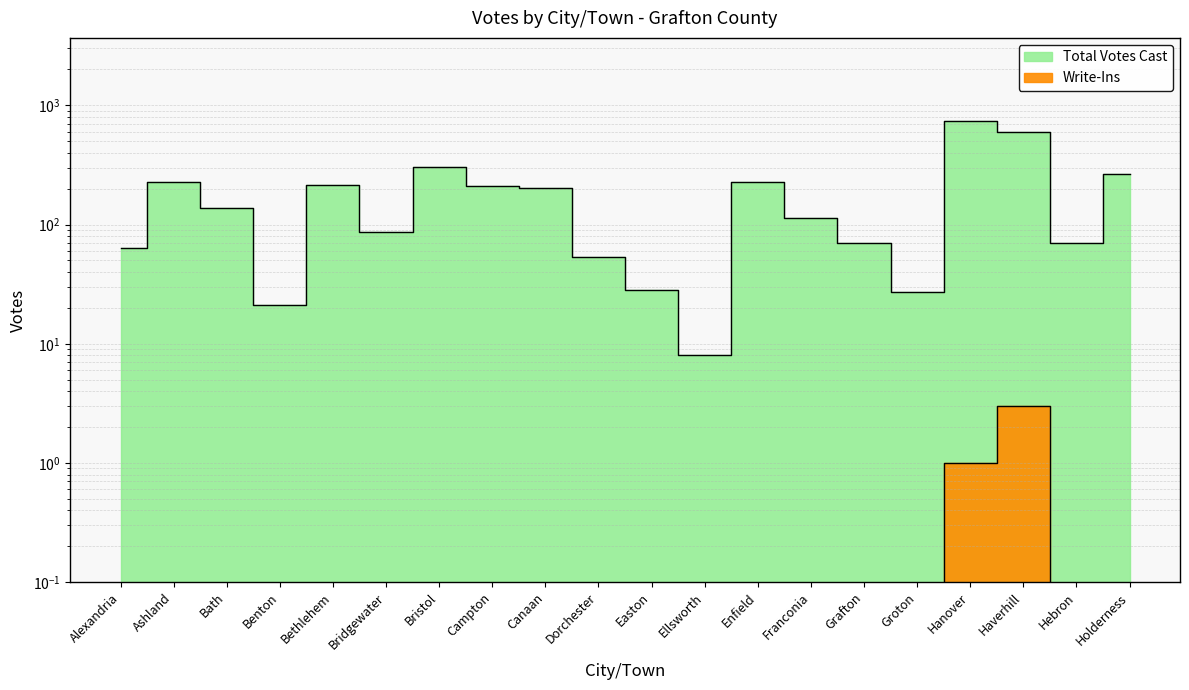

At which label does Total Votes Cast reach its peak?

Hanover